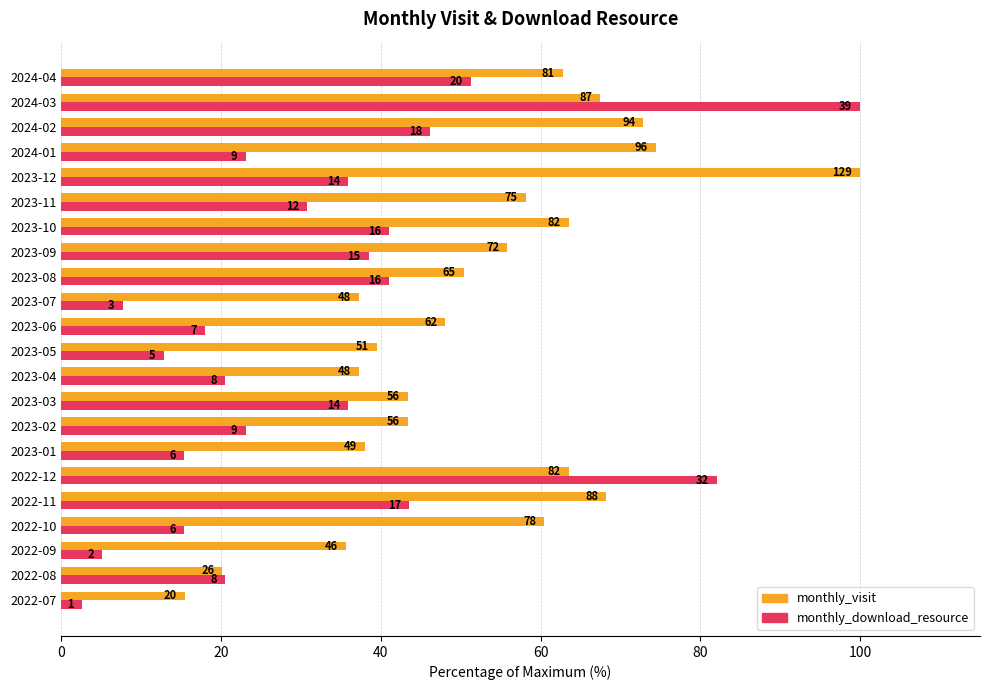

What are all the series names shown in the legend?

monthly_visit, monthly_download_resource